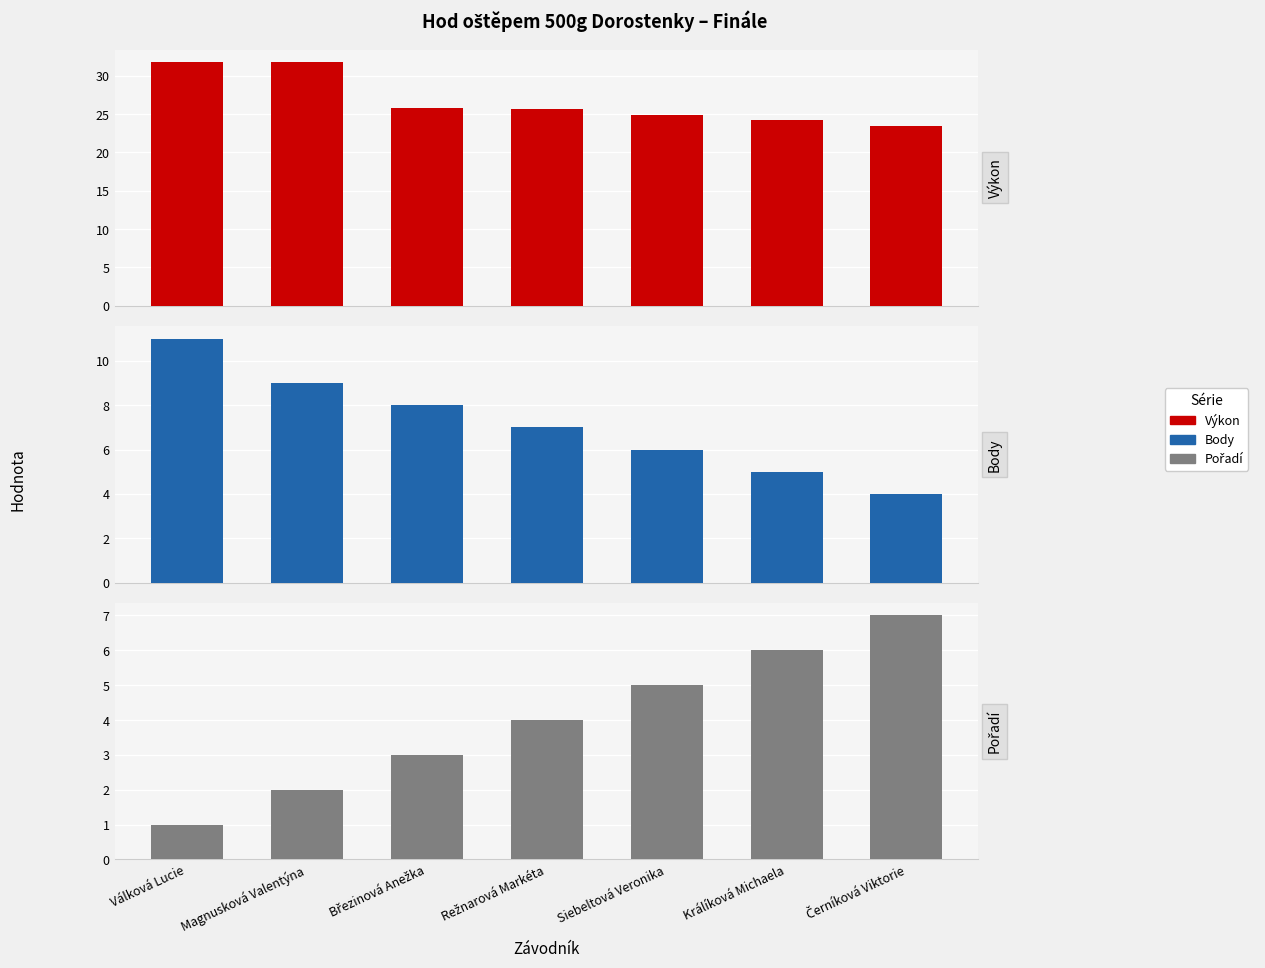

What is the total value across all series at Březinová Anežka?

36.8